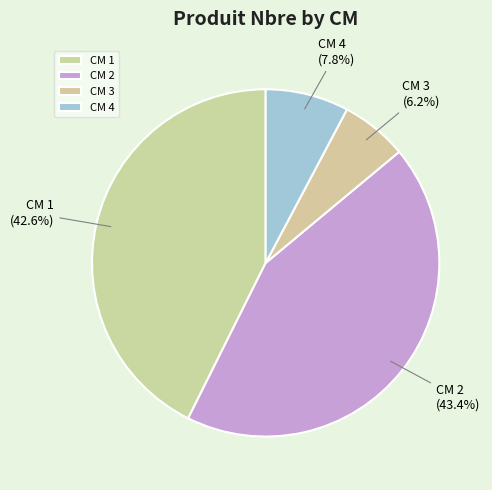

Which slice is the largest?

CM 2